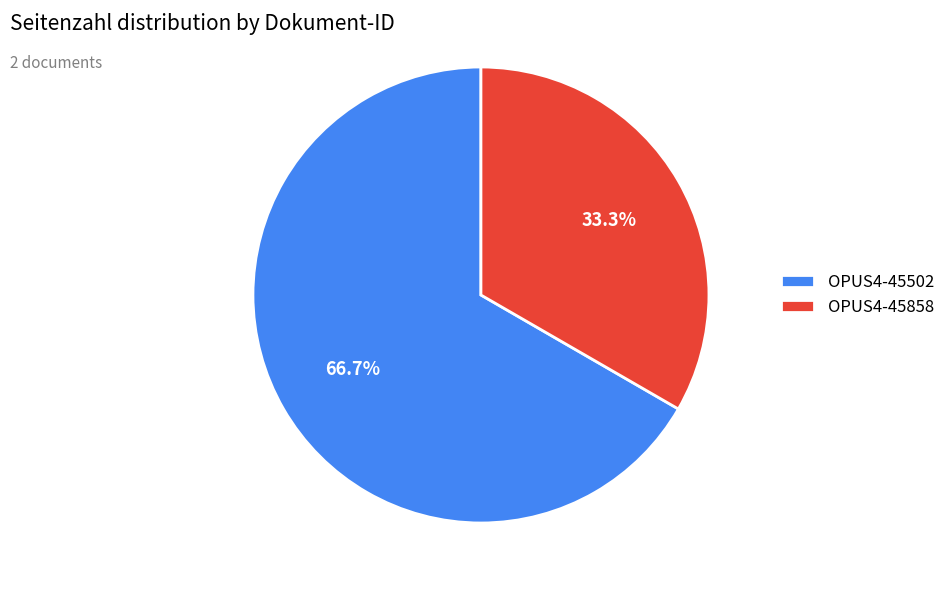

Between OPUS4-45502 and OPUS4-45858, which is larger?

OPUS4-45502